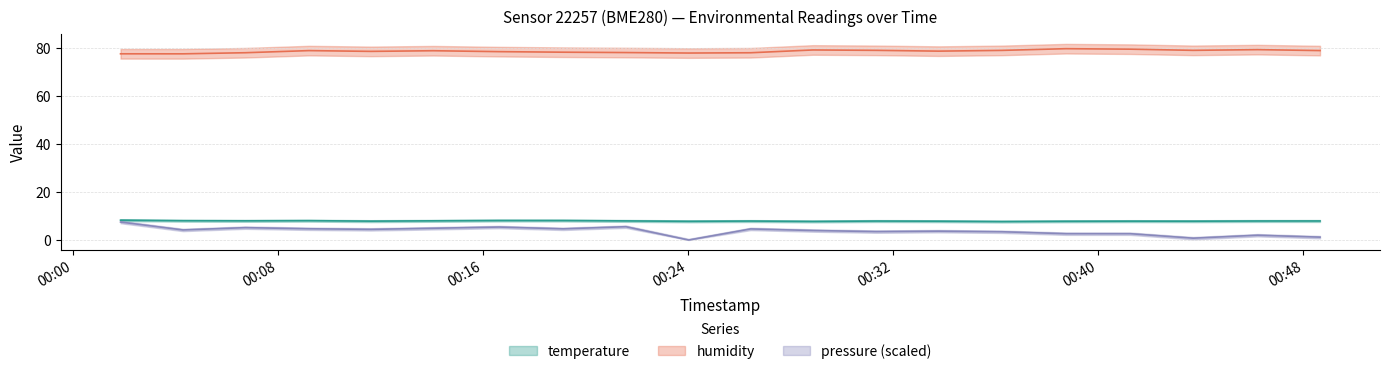

Which category has the highest value across all series?

2023-03-01T00:38:44